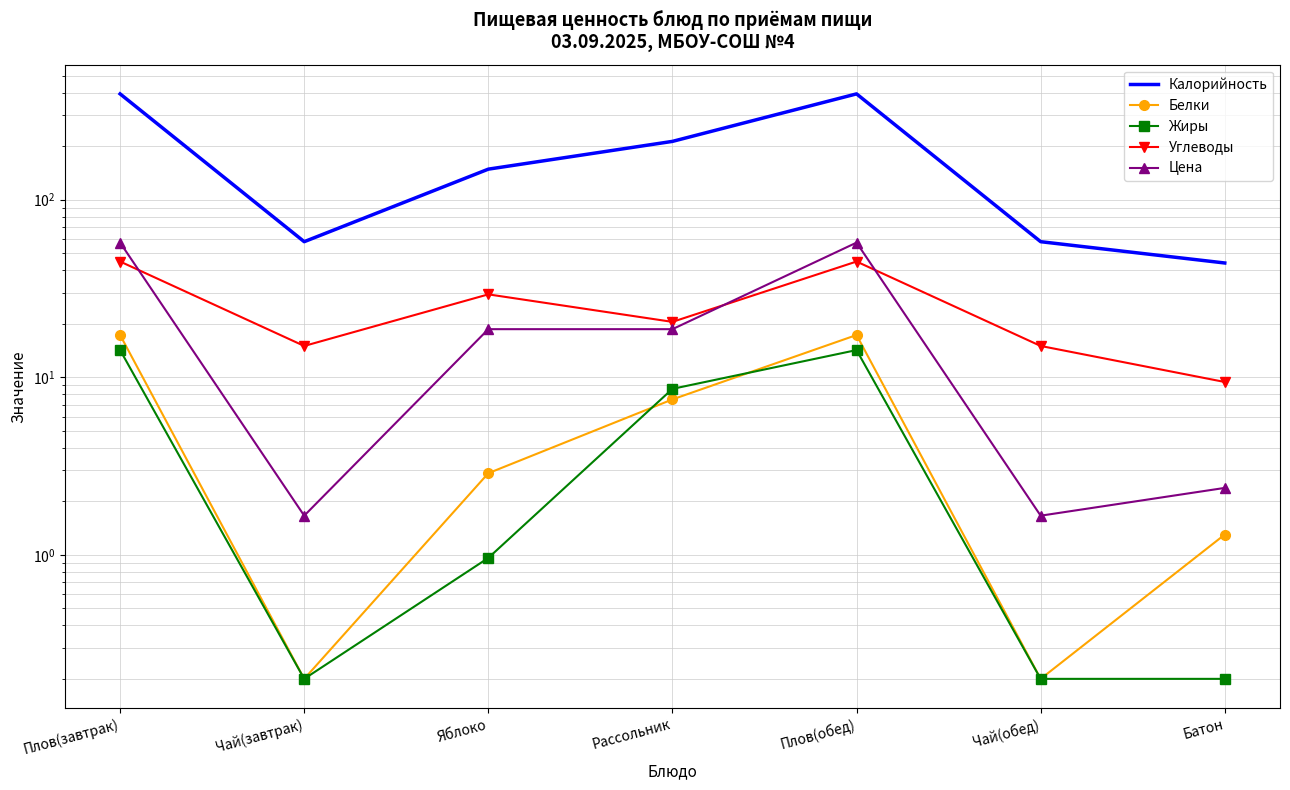

What is the label of the 1st point from the left?

Плов(завтрак)